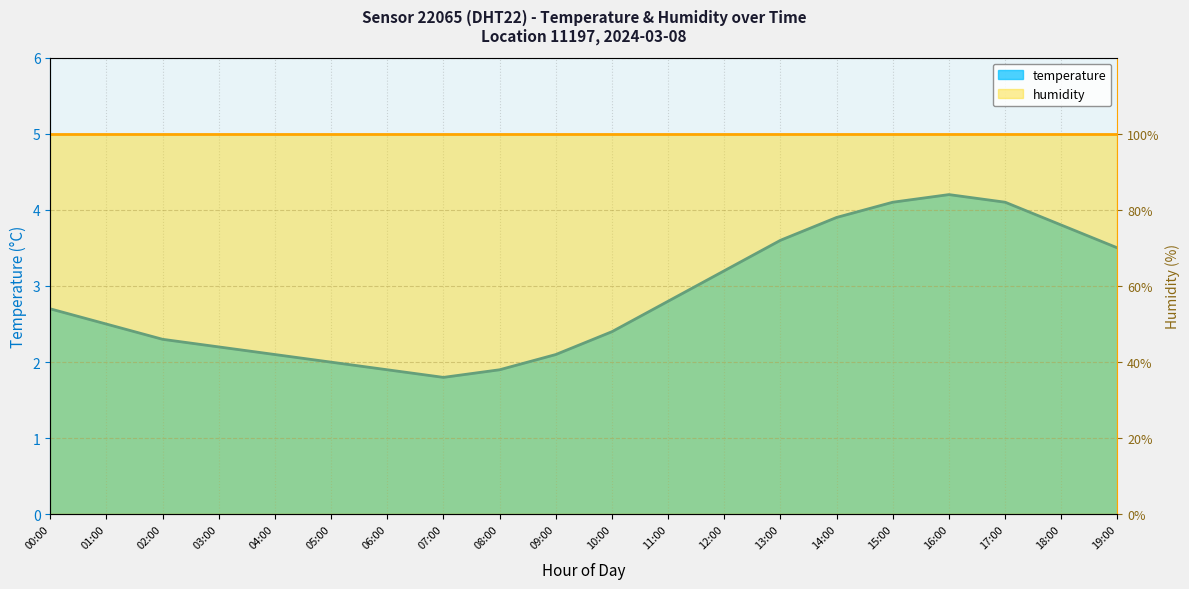

How many data points are less than 2?

3